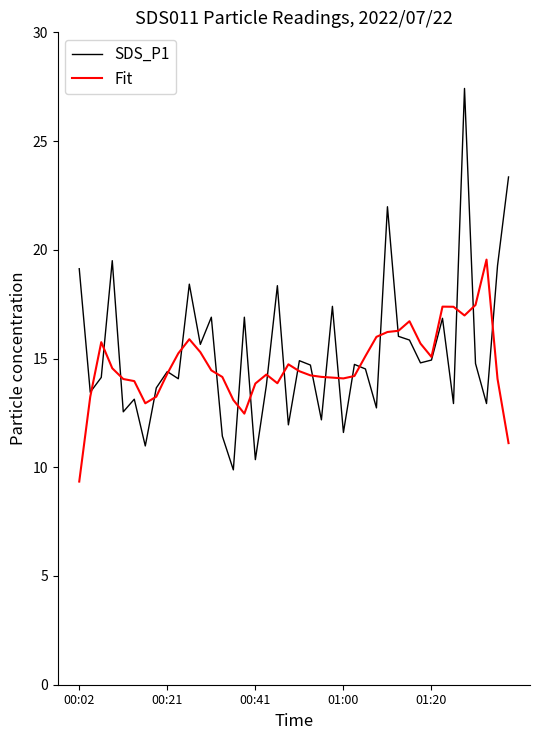

What is the maximum value shown in the chart?

27.4